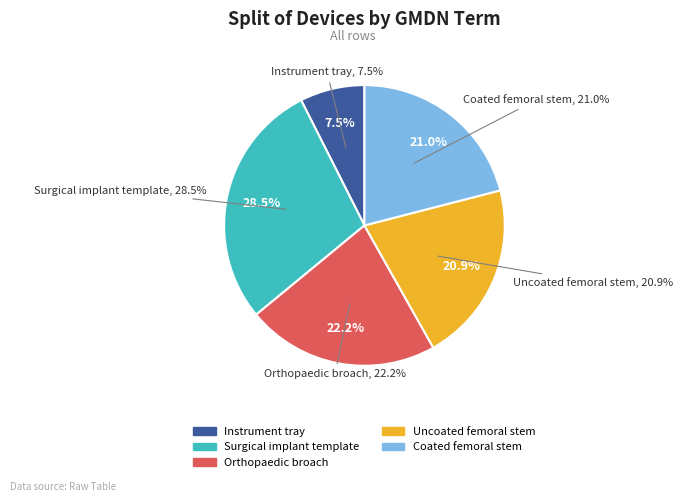

What is the largest slice in the pie chart?

Surgical implant template, reusable (46479)